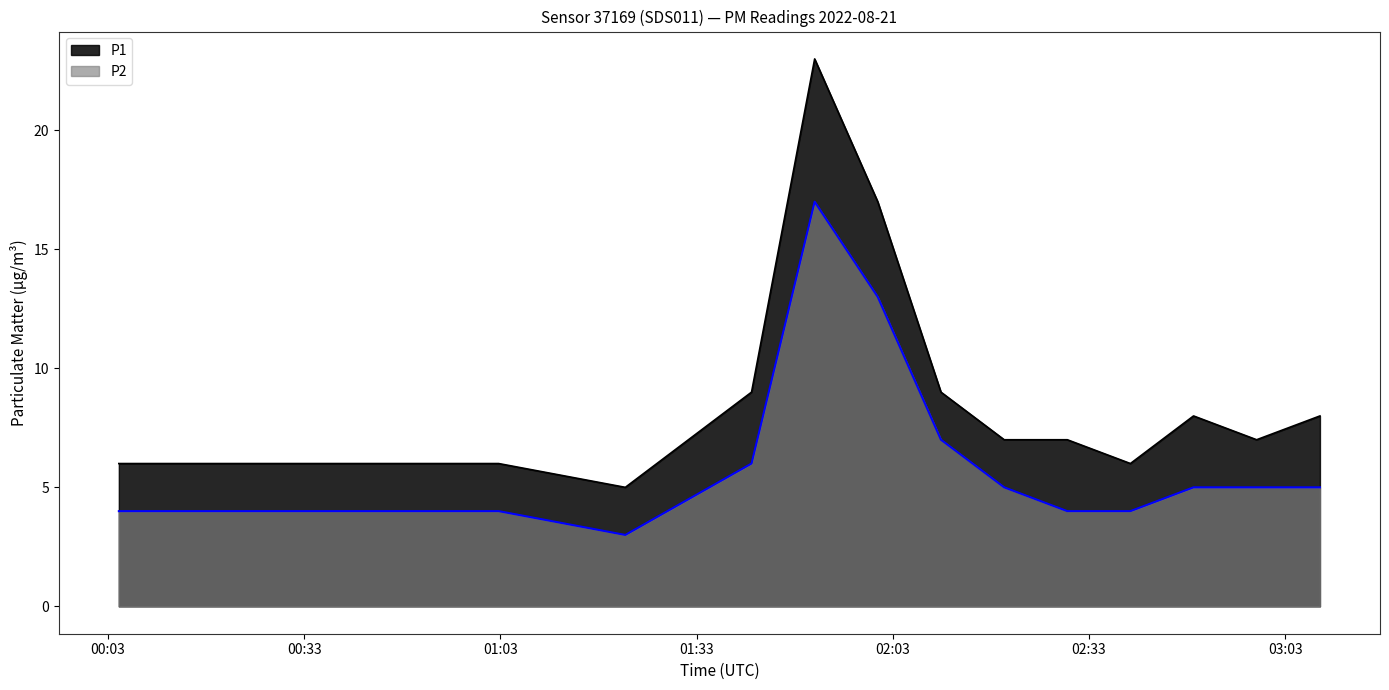

Which series changed the most between 01:22 and 02:10?

P1